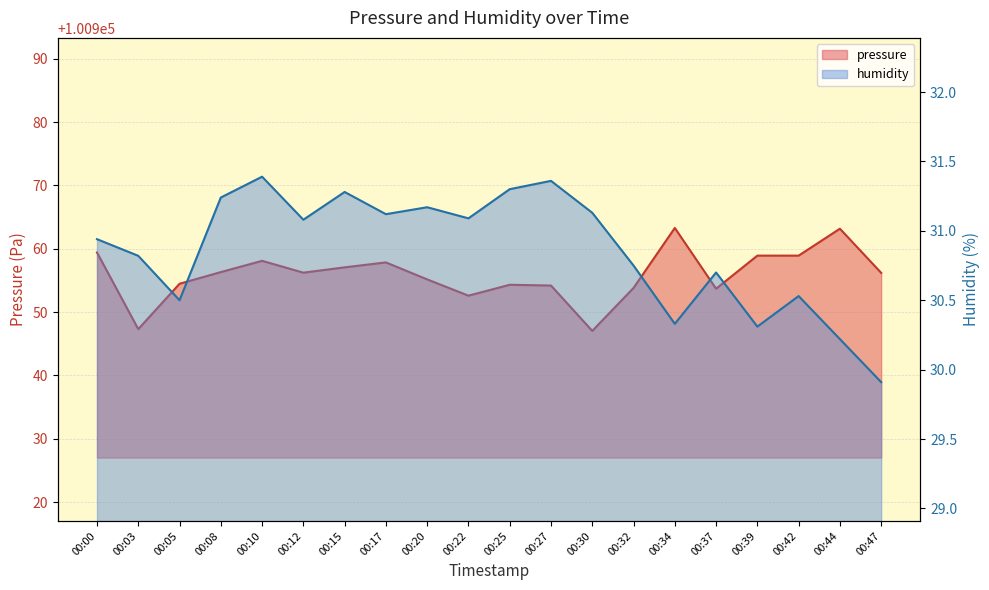

Rank the series by their maximum value, from highest to lowest.

pressure, humidity